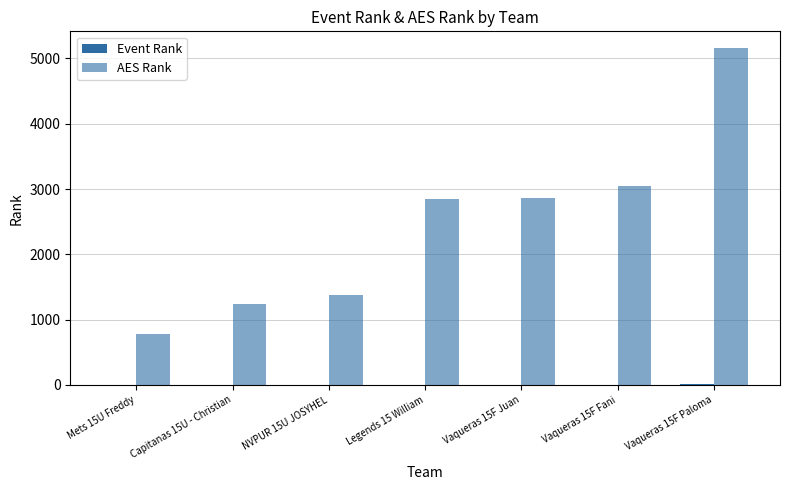

Count the number of categories in the chart.

7